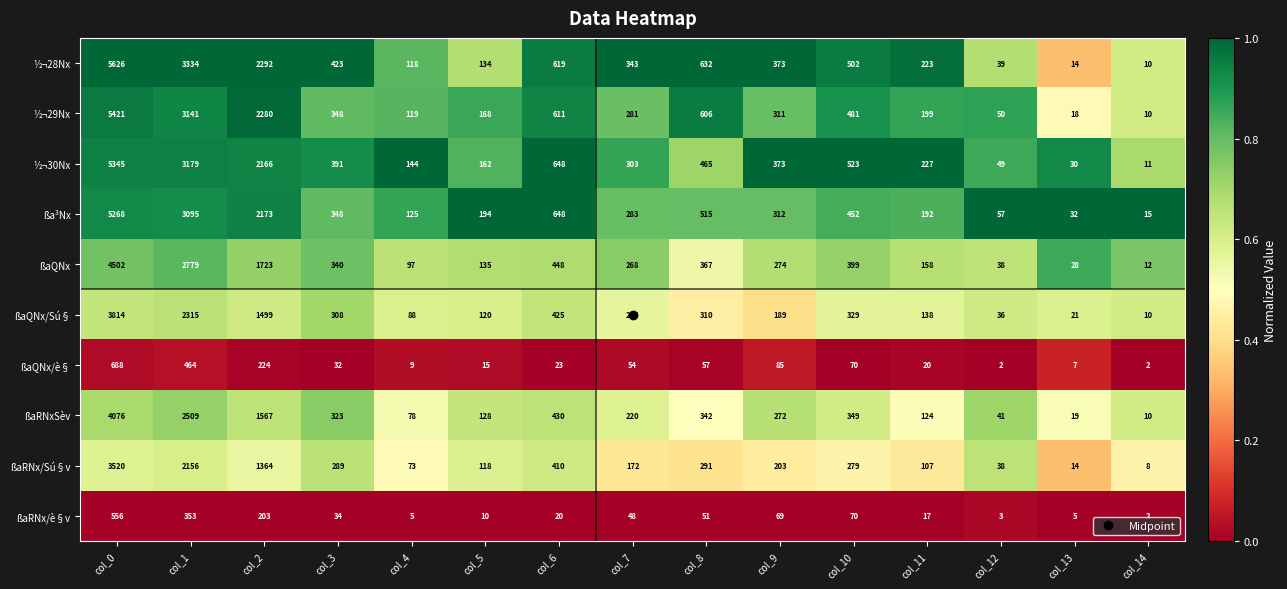

What is the total value across all series at col_5?

1184